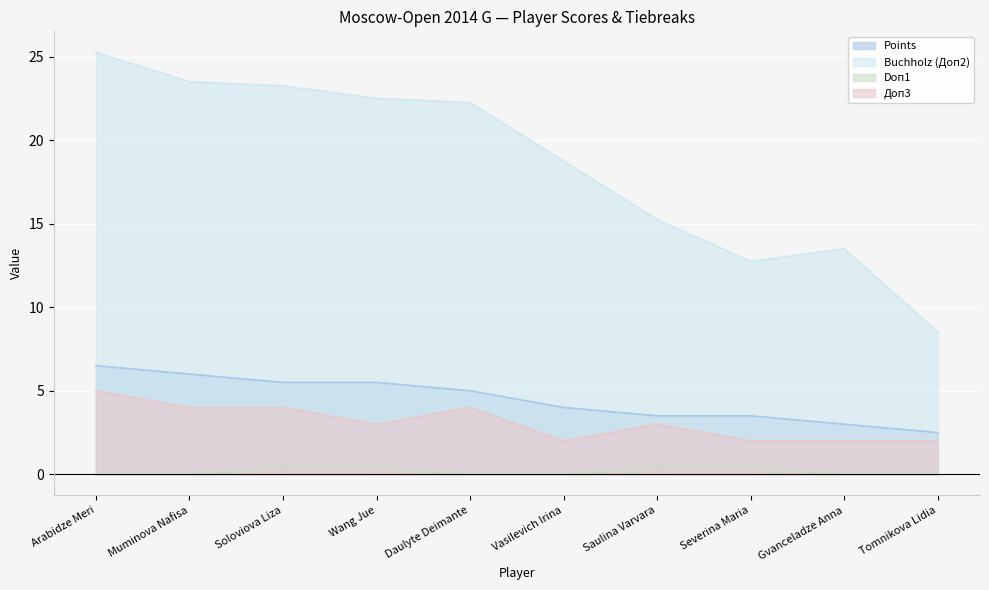

Reading left to right, extract all data points from this chart.

Points: 6.5	6.0	5.5	5.5	5.0	4.0	3.5	3.5	3.0	2.5
Buchholz (Доп2): 25.2	23.5	23.2	22.5	22.2	18.8	15.2	12.8	13.5	8.5
Doп1: 0.0	0.0	0.5	0.5	0.0	0.0	0.5	0.5	0.0	0.0
Доп3: 5.0	4.0	4.0	3.0	4.0	2.0	3.0	2.0	2.0	2.0